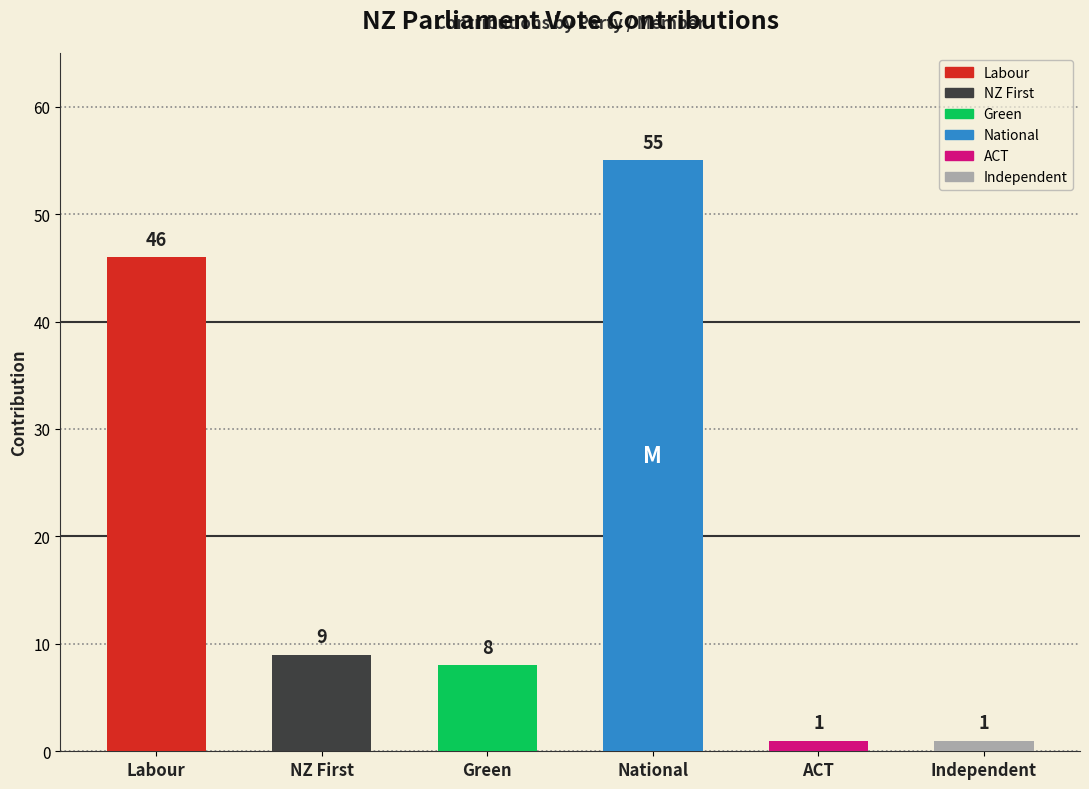

Which label corresponds to the largest value in the chart?

National